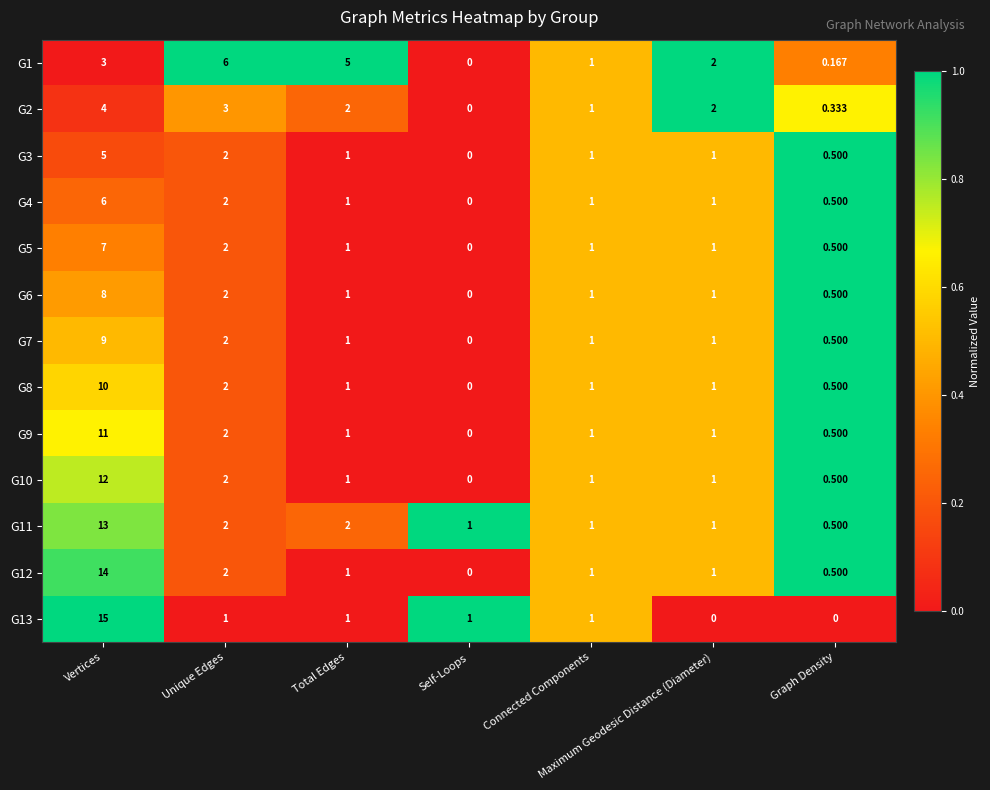

At which category is the sum across all series the highest?

Vertices